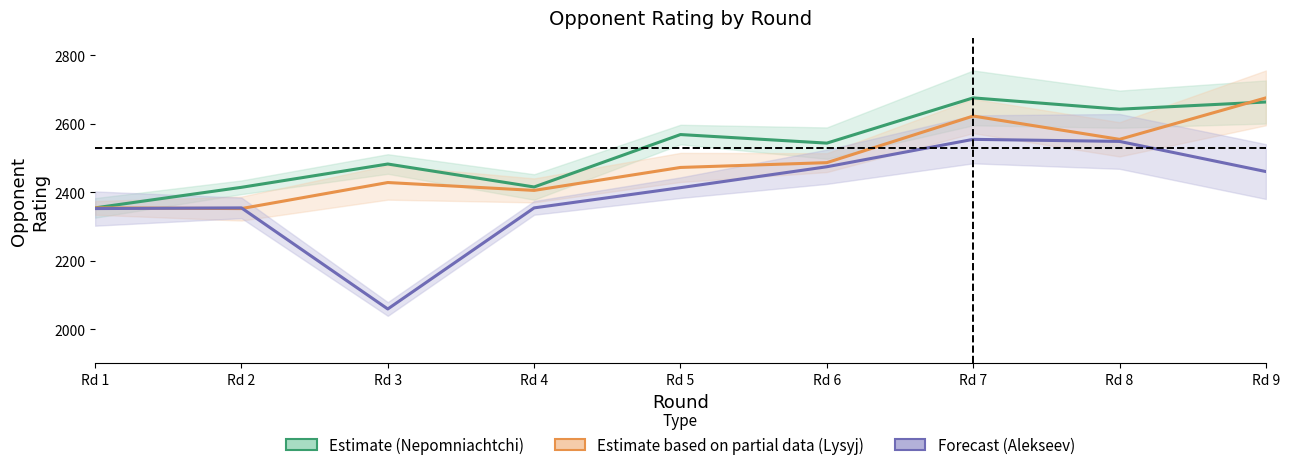

At which category is the sum across all series the highest?

Rd 7